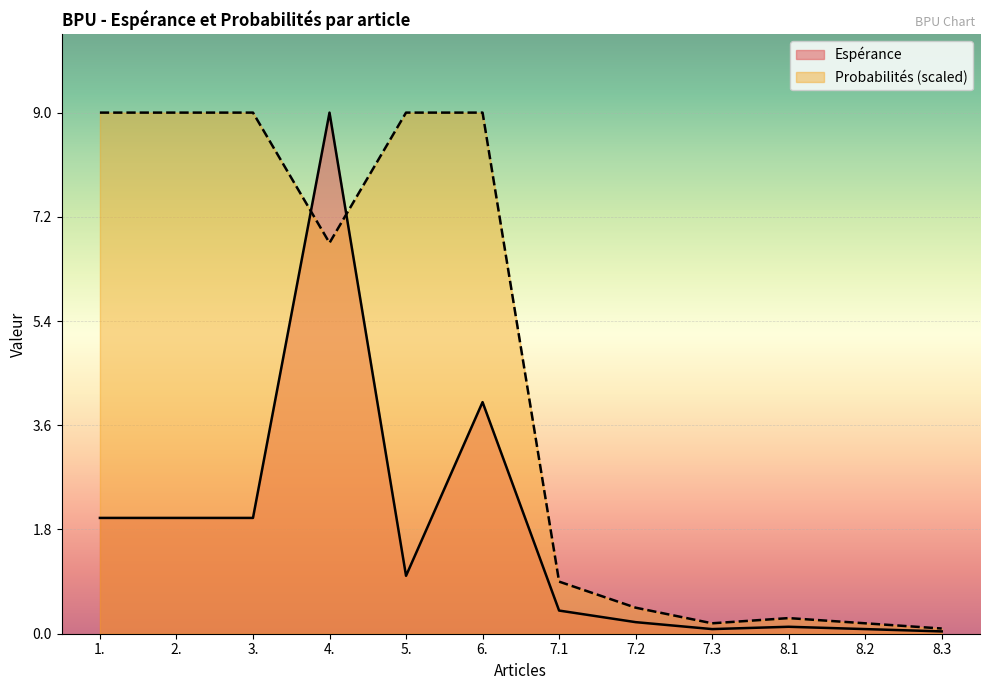

At which label does Probabilites first exceed 6?

1.